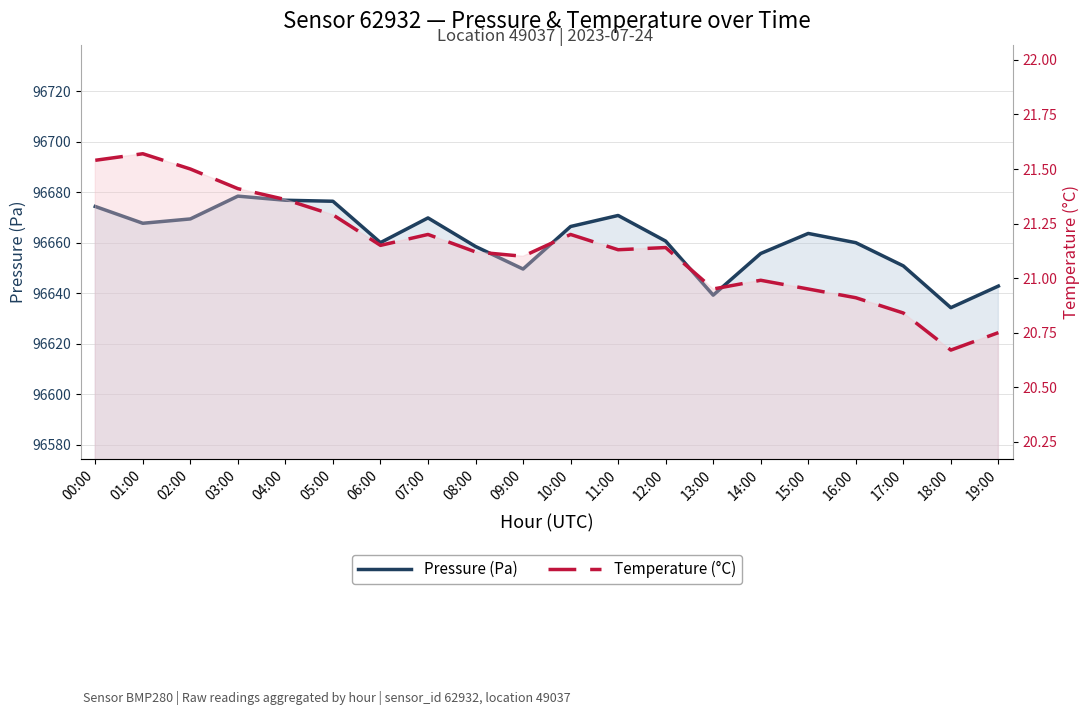

The value of Pressure (Pa) at 00:00 is 65003.3. True or false?

False